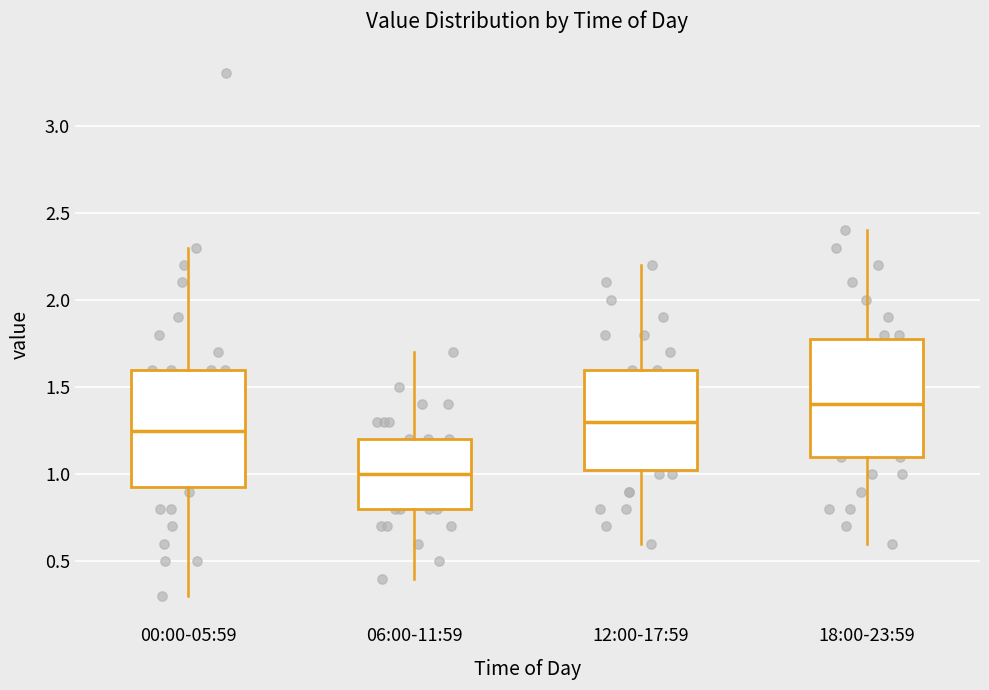

Reading left to right, transcribe this box plot: for each box, give where its median line is, the range the box spans, and where its two whiskers end, as read against the y-axis. The values are not printed on the chart, so give them approximately, as read against the axis.

00:00-05:59: median 1.25, box 0.95 to 1.60, whiskers 0.30 to 2.30
06:00-11:59: median 1.00, box 0.80 to 1.20, whiskers 0.40 to 1.70
12:00-17:59: median 1.30, box 1.05 to 1.60, whiskers 0.60 to 2.20
18:00-23:59: median 1.40, box 1.10 to 1.80, whiskers 0.60 to 2.40